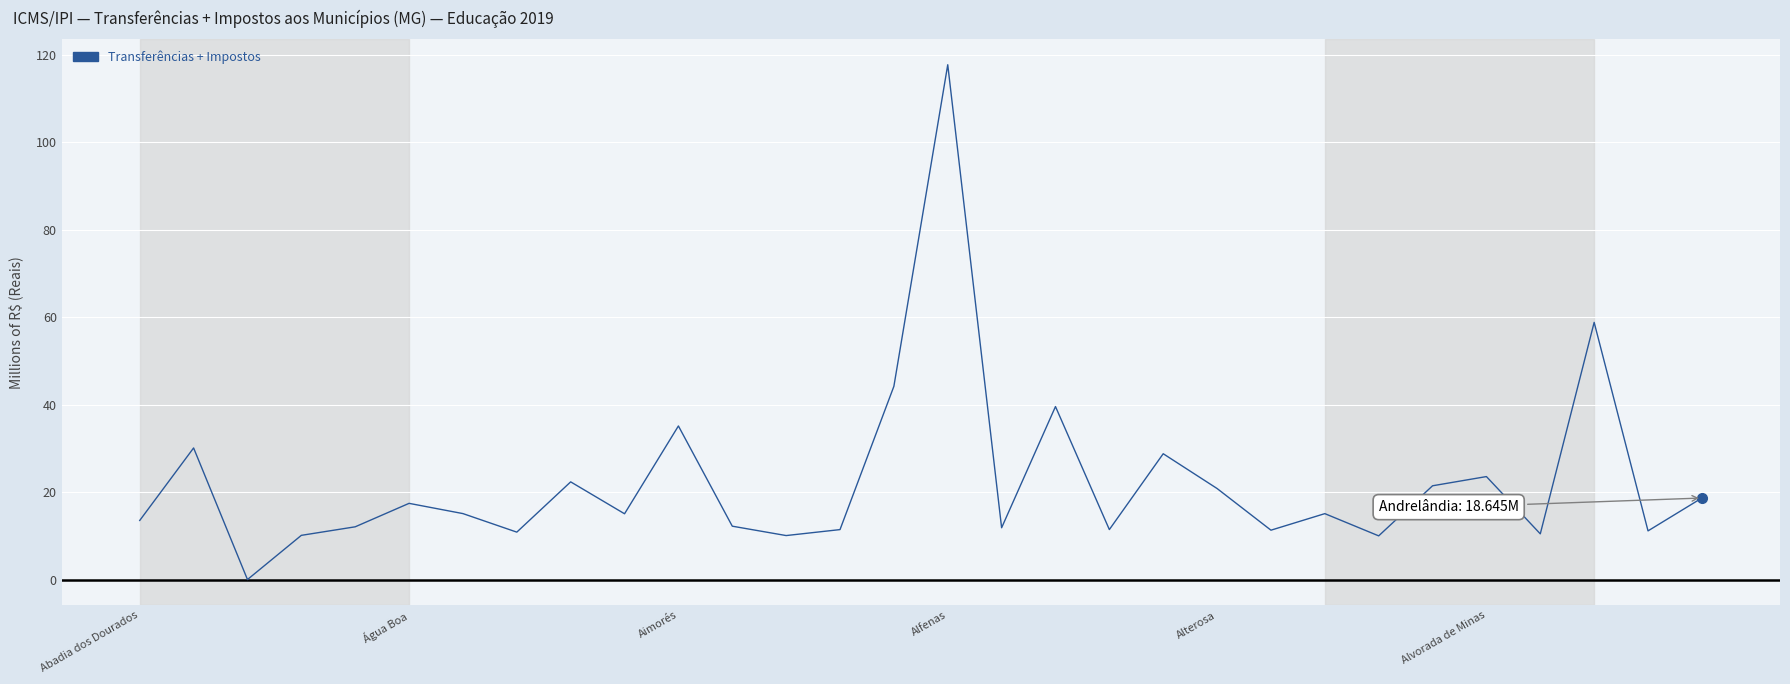

What is the maximum value shown in the chart?

117.7